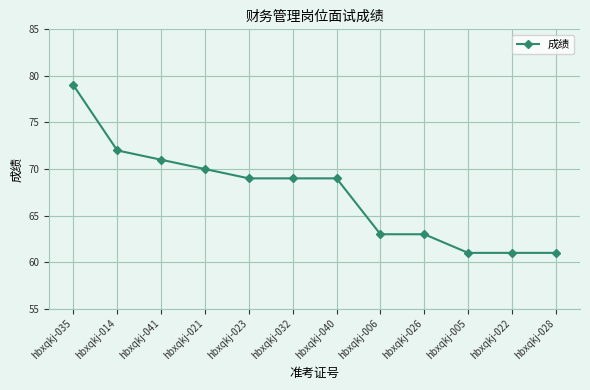

At which label is the value closest to 70?

hbxqkj-021